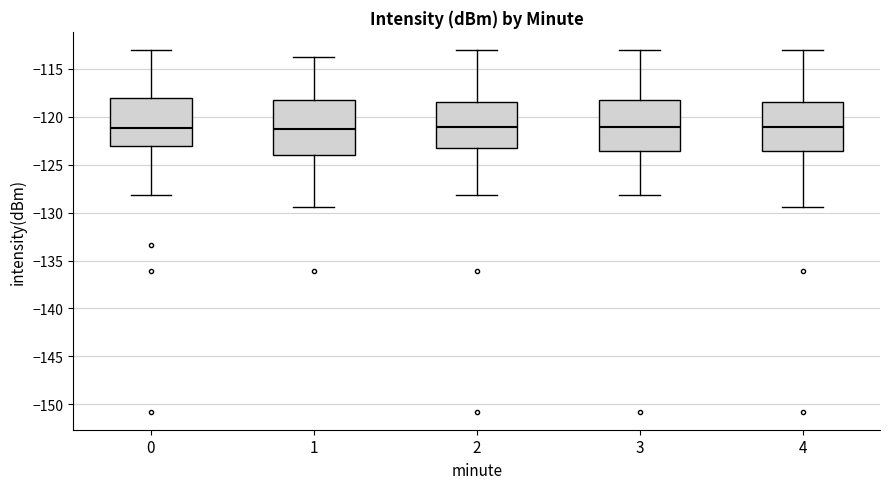

Reading left to right, transcribe this box plot: for each box, give where its median line is, the range the box spans, and where its two whiskers end, as read against the y-axis. The values are not printed on the chart, so give them approximately, as read against the axis.

0: median -121.0, box -123.0 to -118.0, whiskers -128.0 to -113.0
1: median -121.5, box -124.0 to -118.0, whiskers -129.5 to -114.0
2: median -121.0, box -123.5 to -118.5, whiskers -128.0 to -113.0
3: median -121.0, box -123.5 to -118.0, whiskers -128.0 to -113.0
4: median -121.0, box -123.5 to -118.5, whiskers -129.5 to -113.0